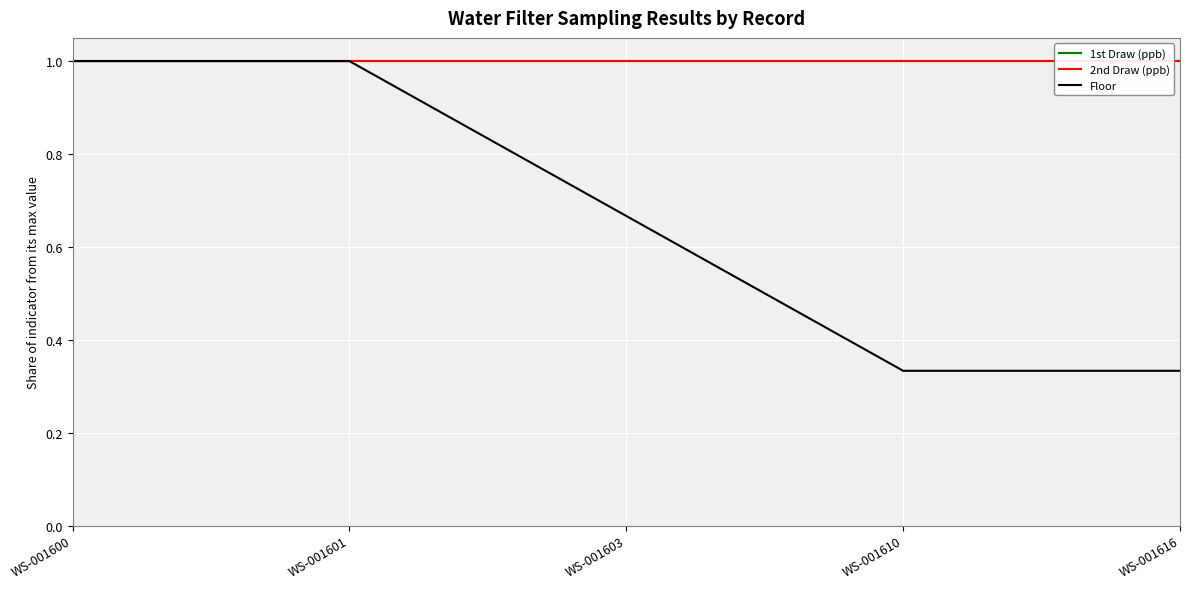

Reading left to right, transcribe all the data shown in this chart.

1st Draw (ppb): WS-001600=1.0	WS-001601=1.0	WS-001603=1.0	WS-001610=1.0	WS-001616=1.0
2nd Draw (ppb): WS-001600=1.0	WS-001601=1.0	WS-001603=1.0	WS-001610=1.0	WS-001616=1.0
Floor: WS-001600=1.0	WS-001601=1.0	WS-001603=0.7	WS-001610=0.3	WS-001616=0.3